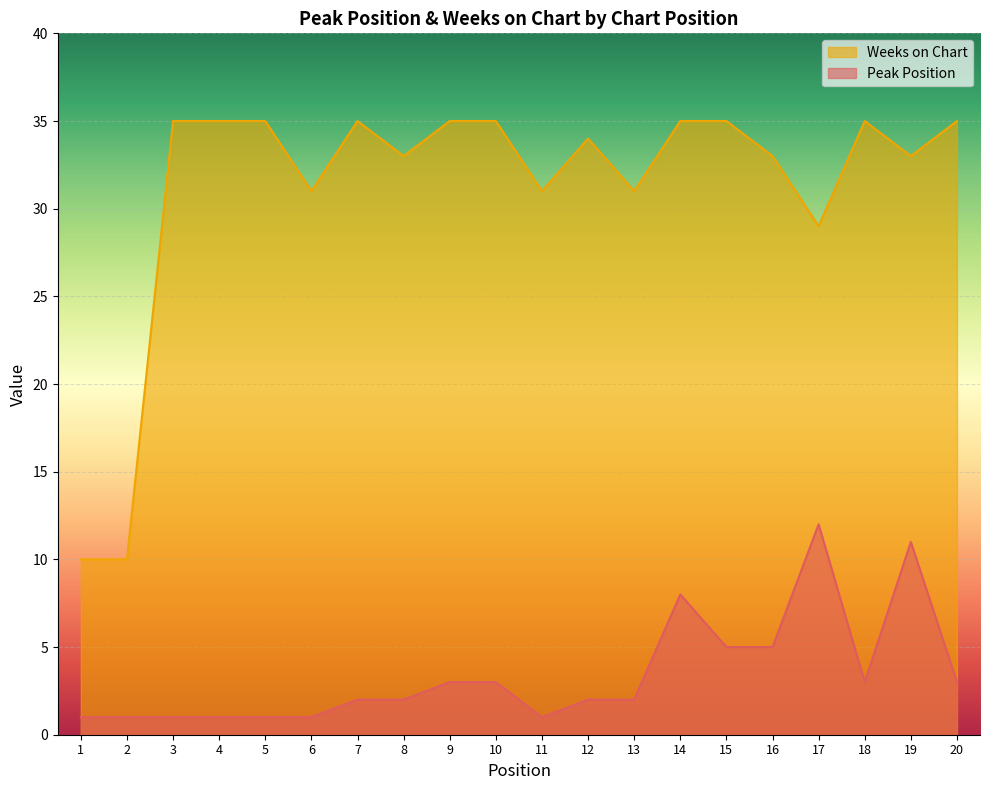

Which series has the widest spread of values?

Weeks on Chart